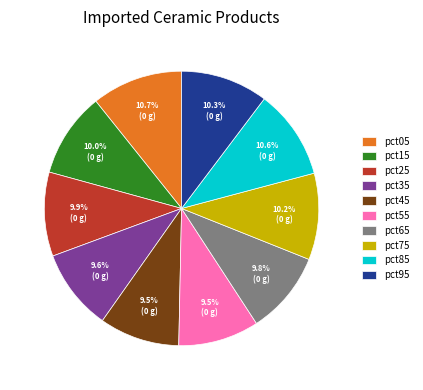

True or false: pct05 accounts for 11% of the total.

True